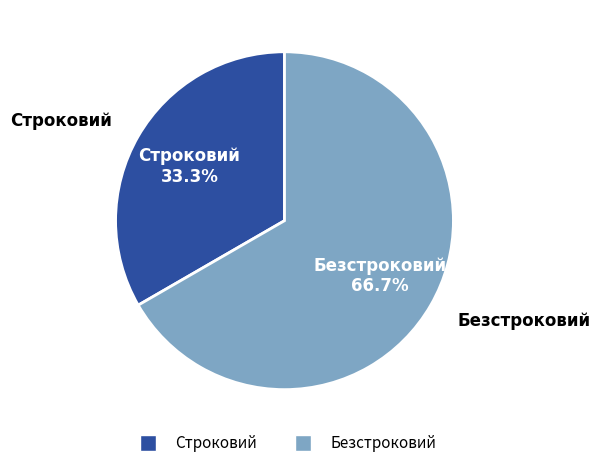

What is the total percentage of Строковий and Безстроковий?

100.0%